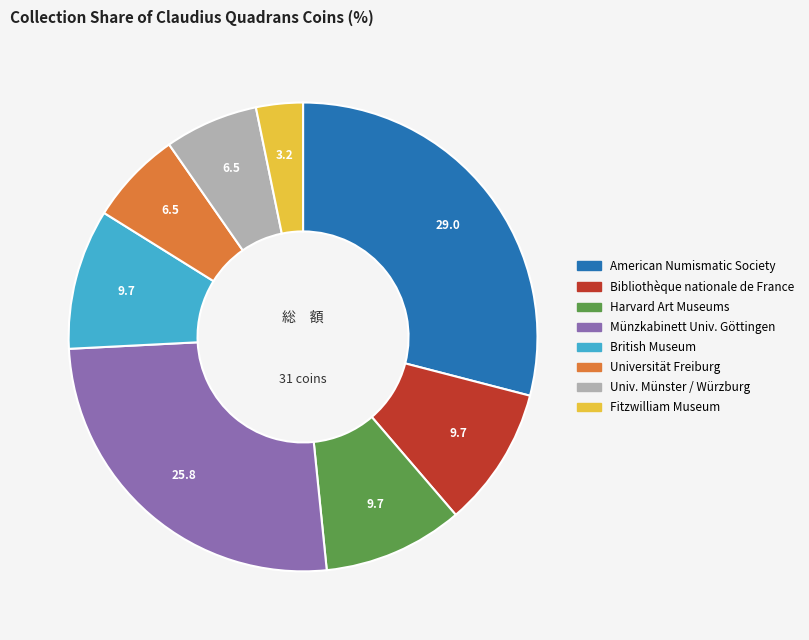

Does any single category account for the majority?

No